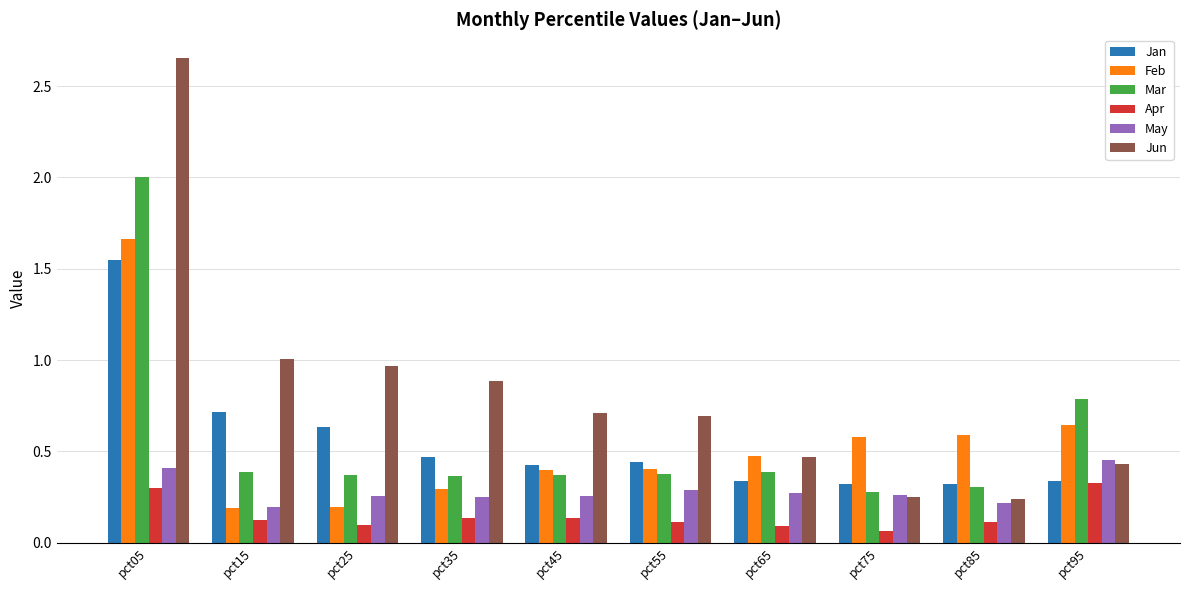

At which label does Mar reach its peak?

pct05